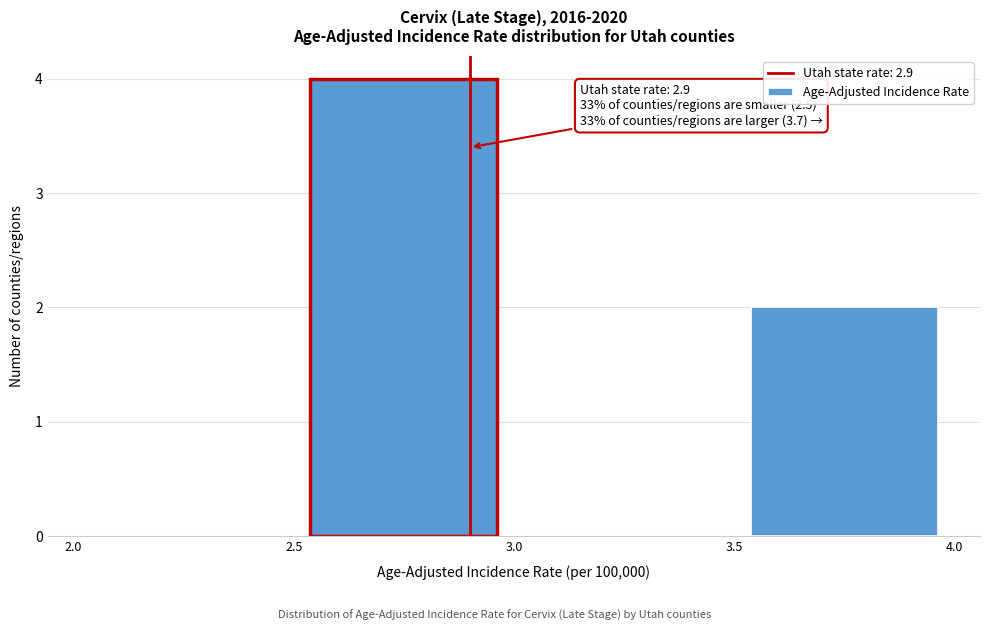

Over which range of the x-axis is the bar tallest?

2.5 to 3.0